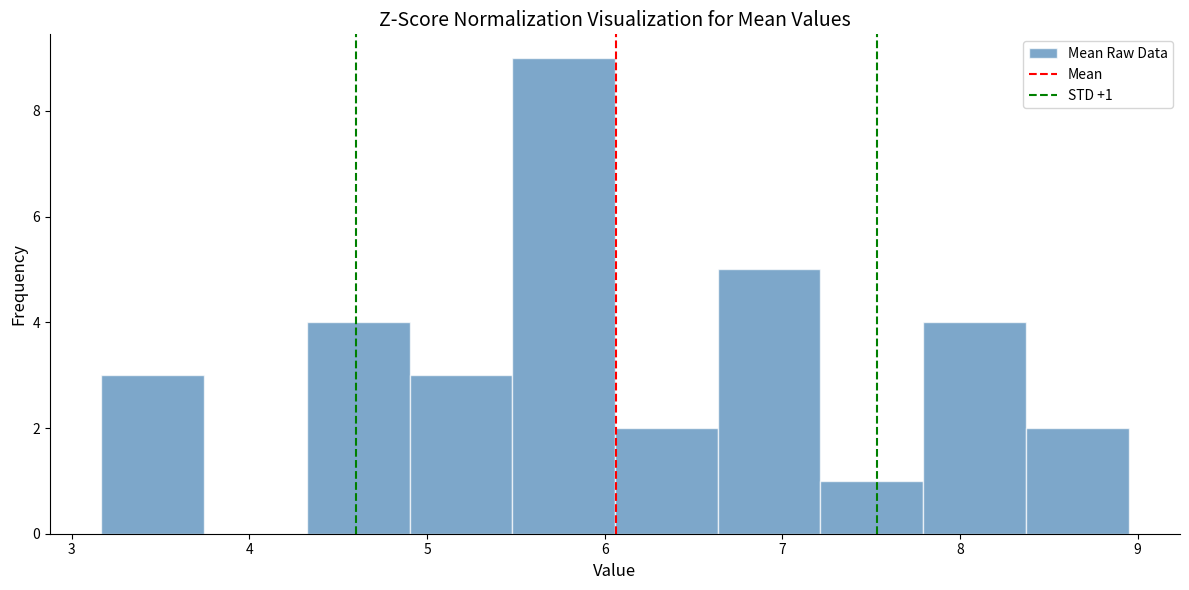

Which range on the x-axis has the tallest bar?

5.5 to 6.1